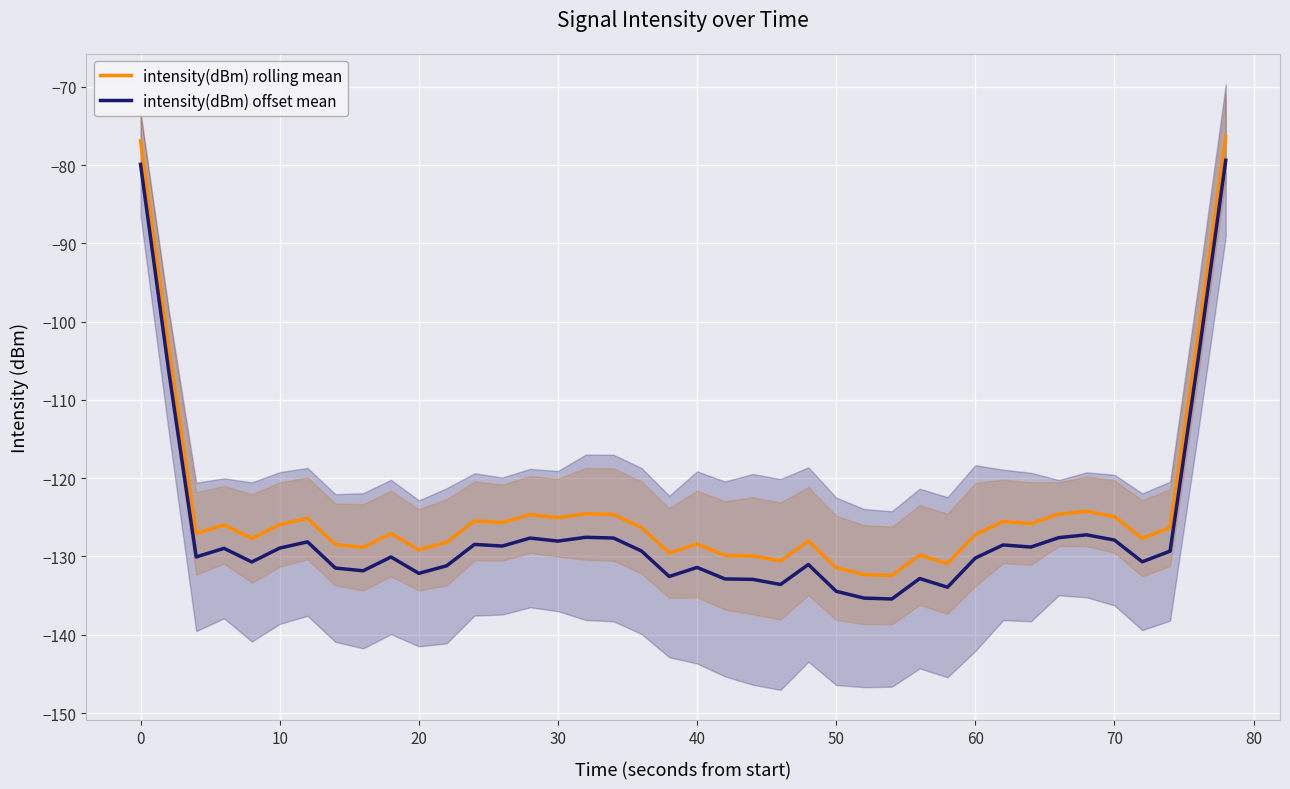

Read the intensity(dBm) offset mean value at 60.

-130.2